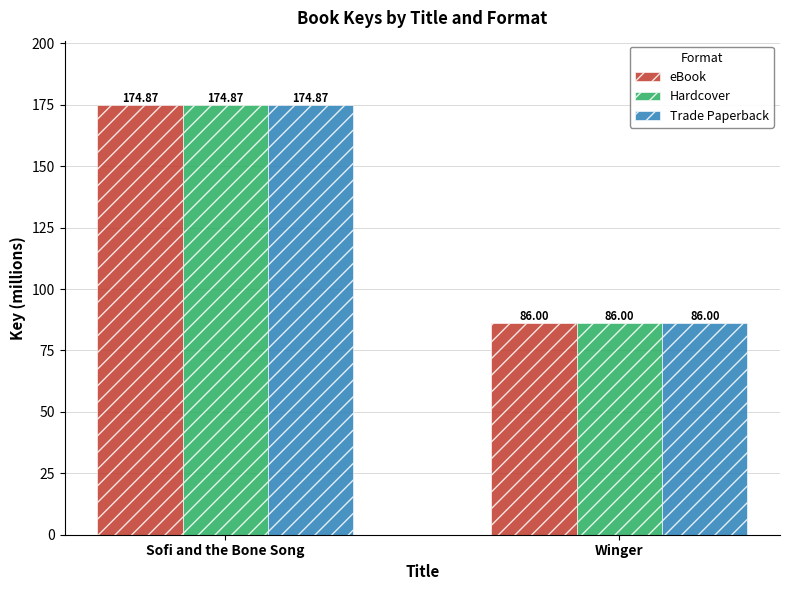

Reading left to right, extract all data points from this chart.

eBook: 174.9	86.0
Hardcover: 174.9	86.0
Trade Paperback: 174.9	86.0